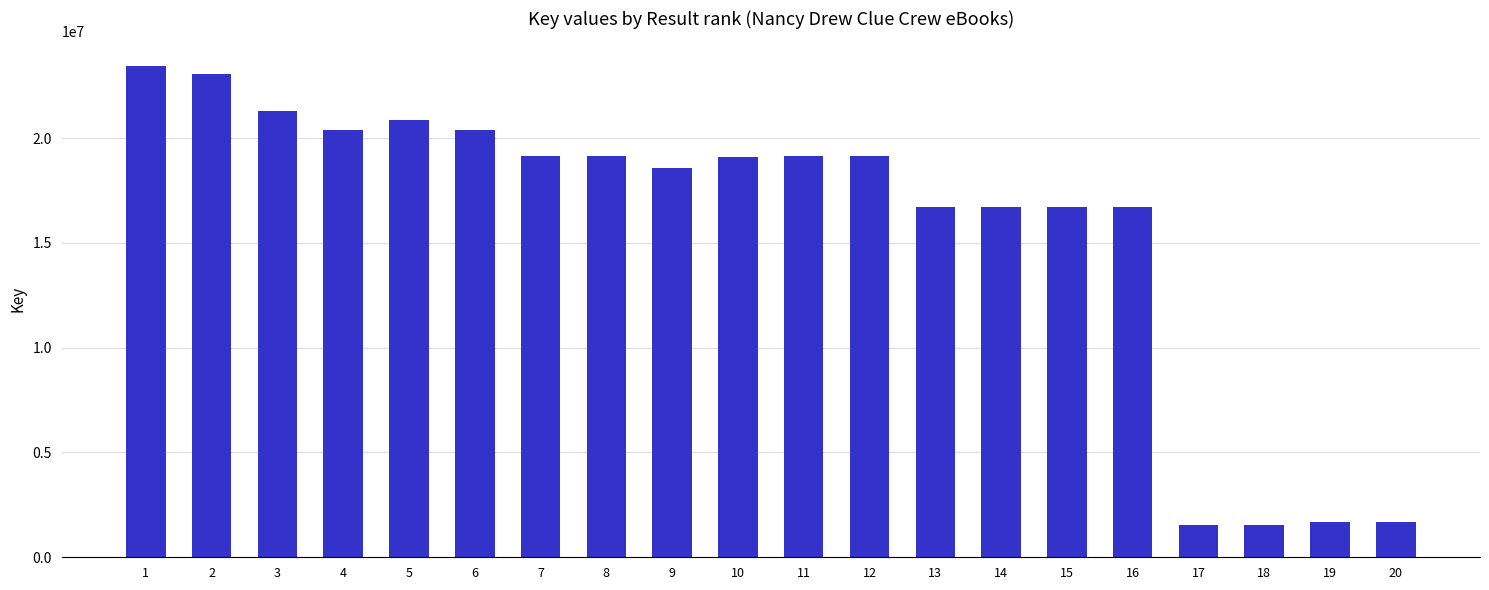

The chart shows a value of 16721741 at 14. True or false?

True